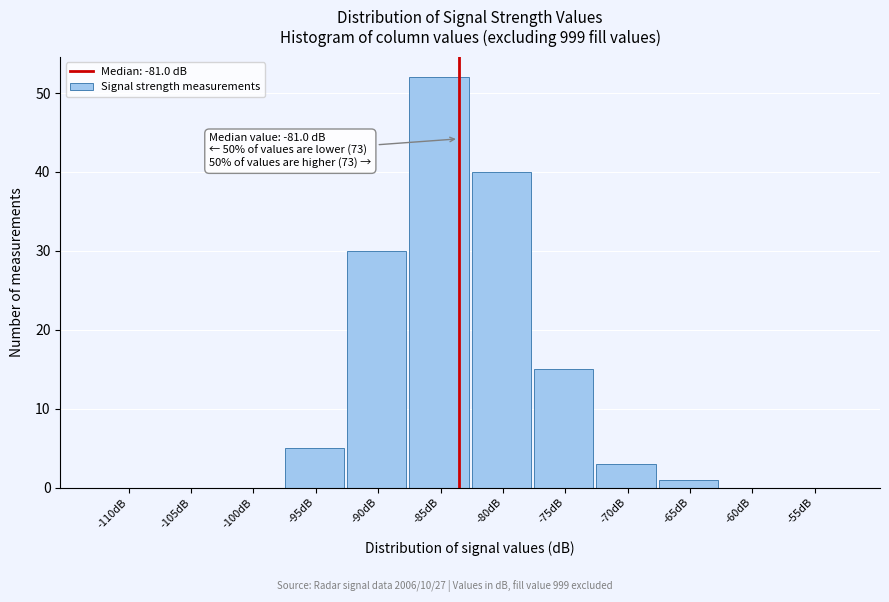

Reading right to left, list all the values displayed in this chart.

-55dB=0	-60dB=0	-65dB=1	-70dB=3	-75dB=15	-80dB=40	-85dB=52	-90dB=30	-95dB=5	-100dB=0	-105dB=0	-110dB=0